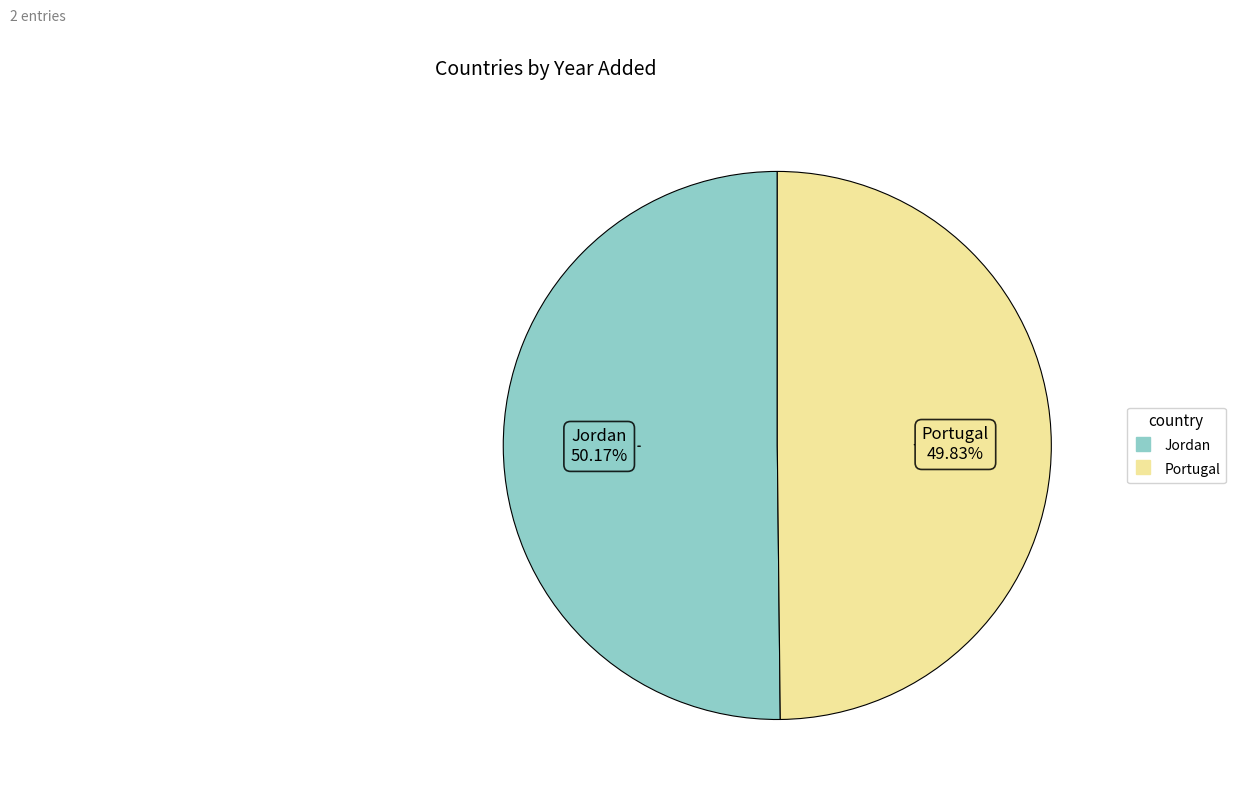

Is it true that Jordan is 37% of the pie?

False